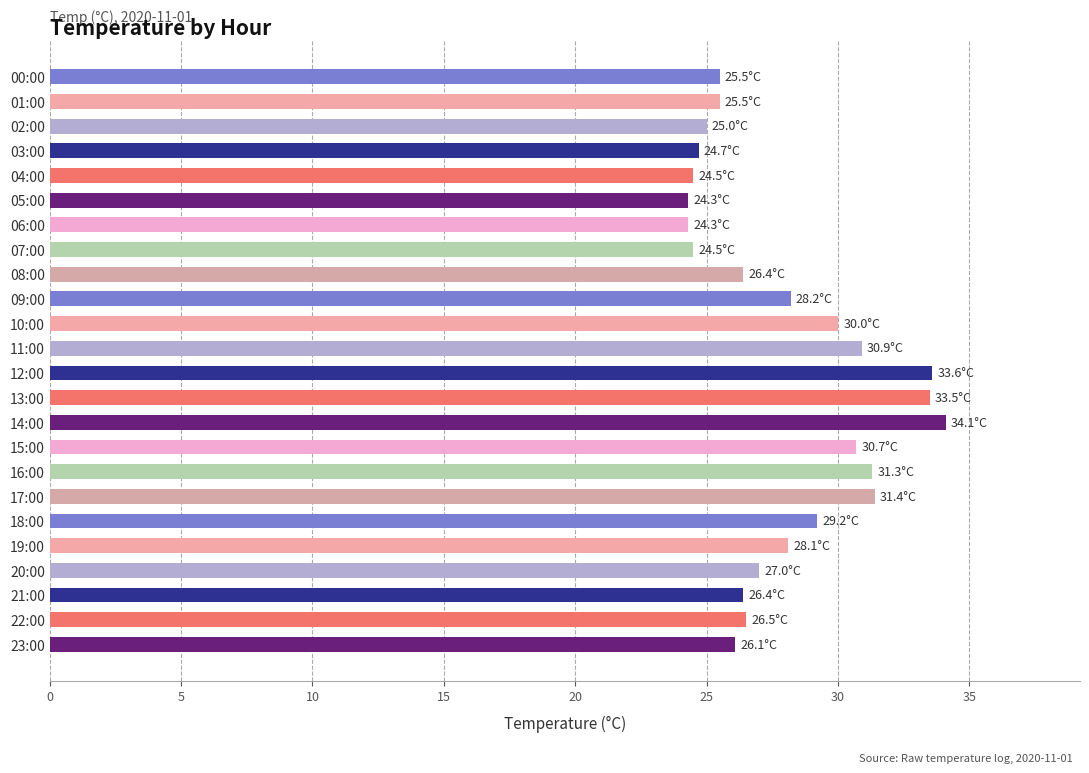

How many bars are there in total?

24